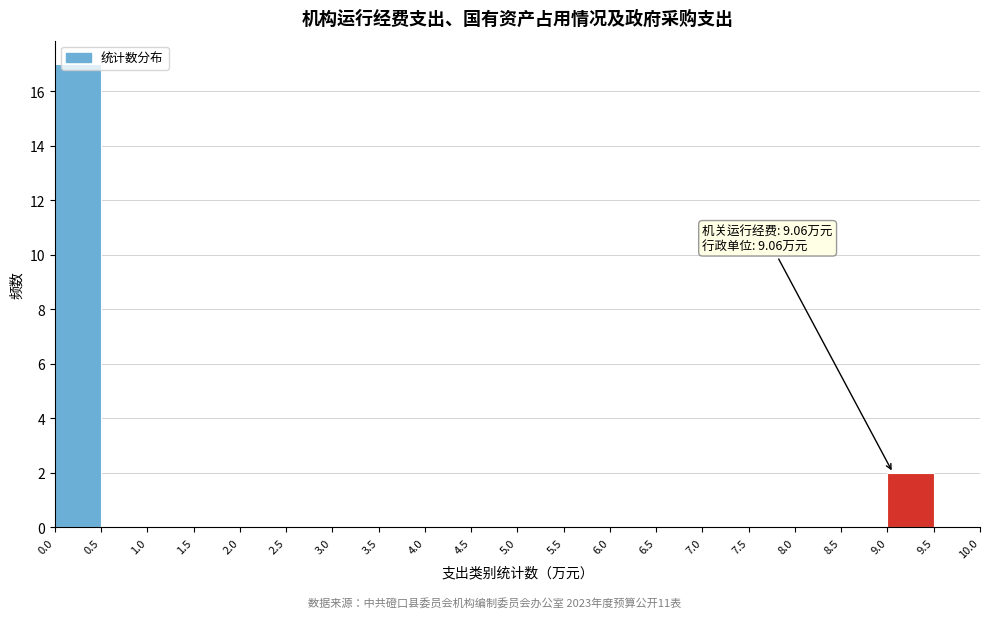

Which range on the x-axis has the tallest bar?

0.0 to 0.5